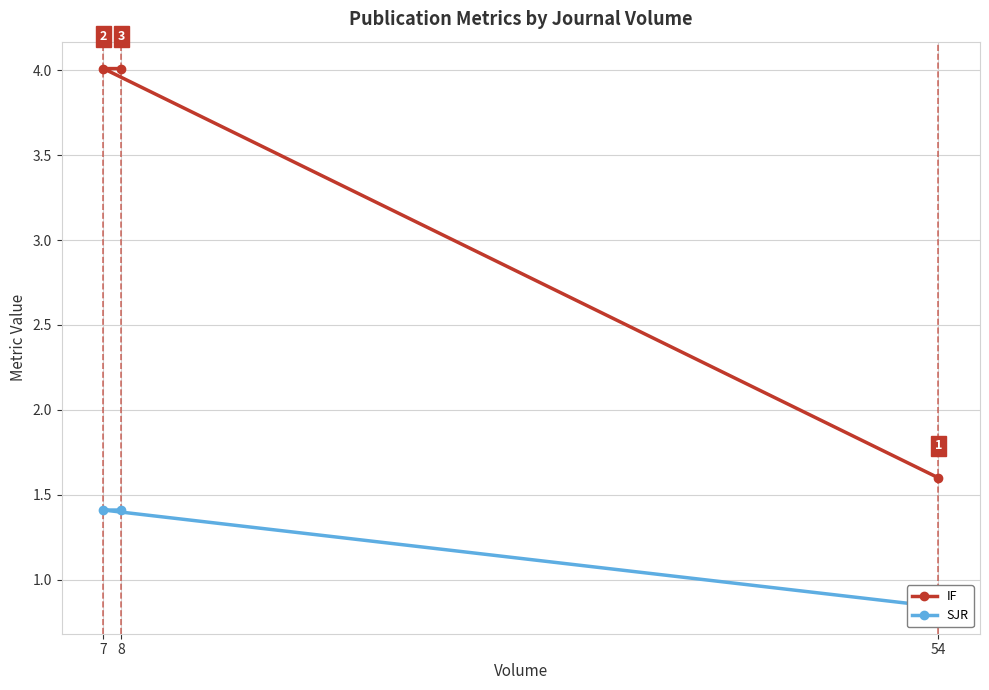

At which label does IF reach its minimum?

54